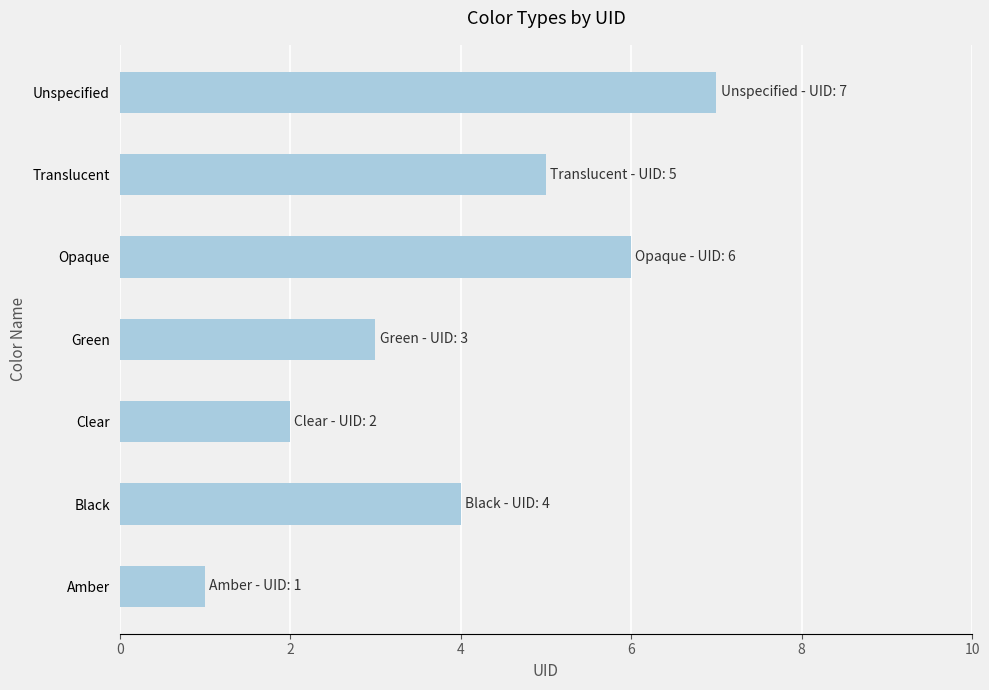

Is it true that the value at Translucent is 5?

True